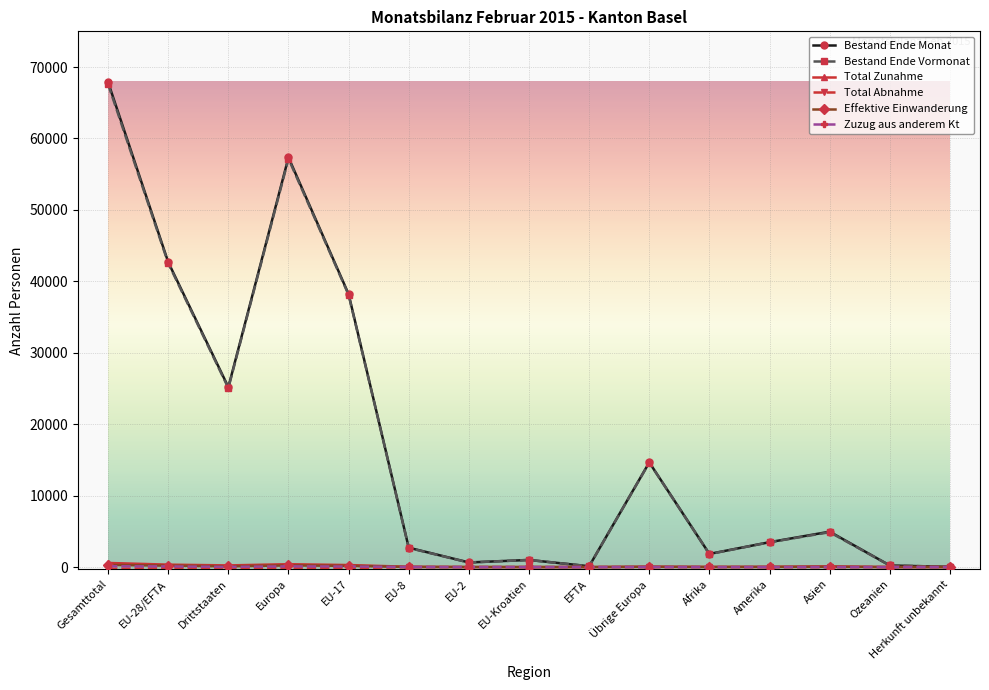

What position from the left is EU-28/EFTA?

2